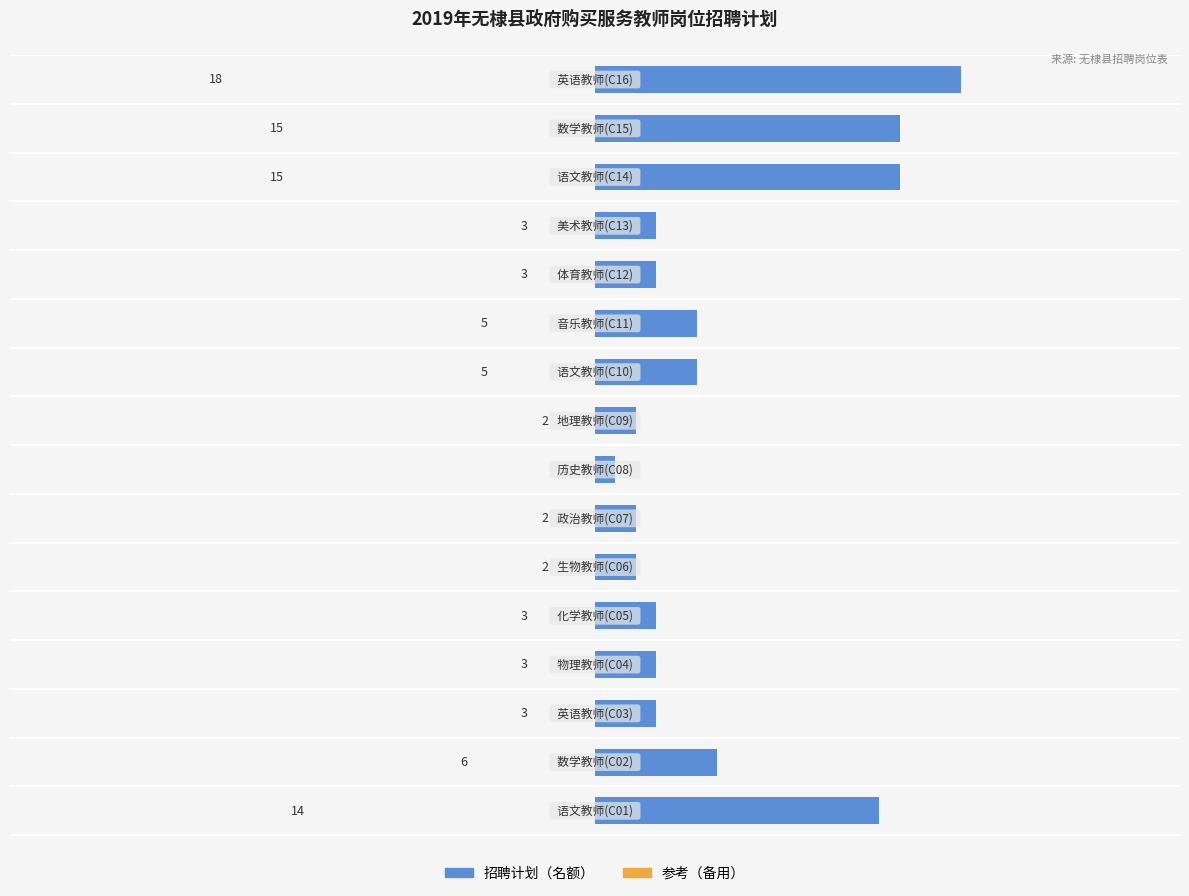

How many series are shown in this chart?

1